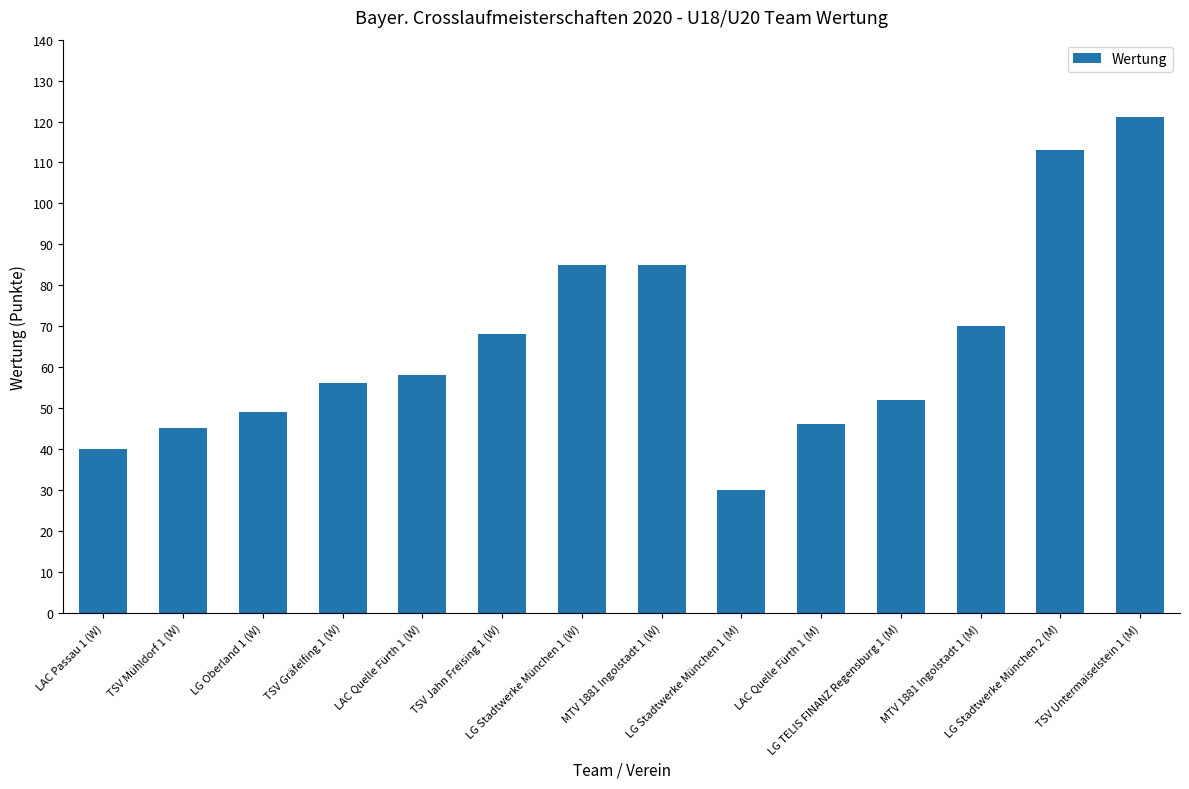

What is the average value?

66